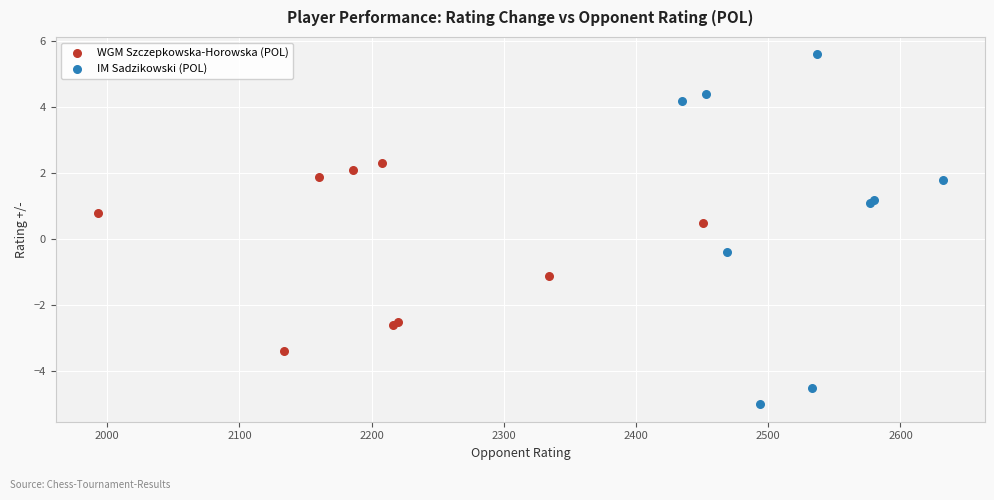

Which series reaches the minimum Y coordinate?

IM Sadzikowski (POL)